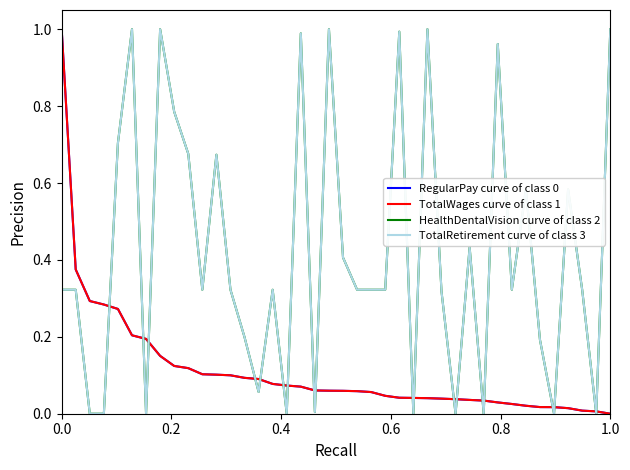

What is the difference between the maximum and second lowest values in the TotalWages curve of class 1 series?

1.0